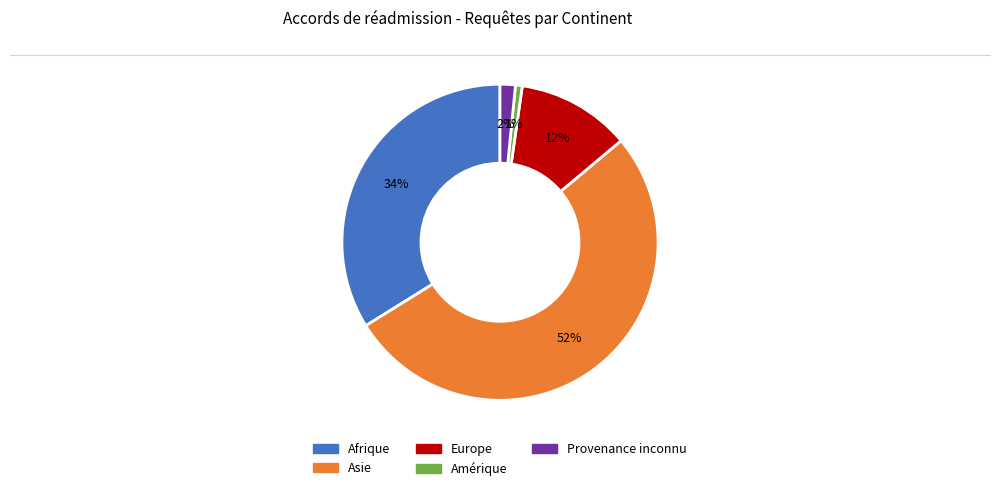

What percentage is the Amérique slice, to the nearest percent?

1%